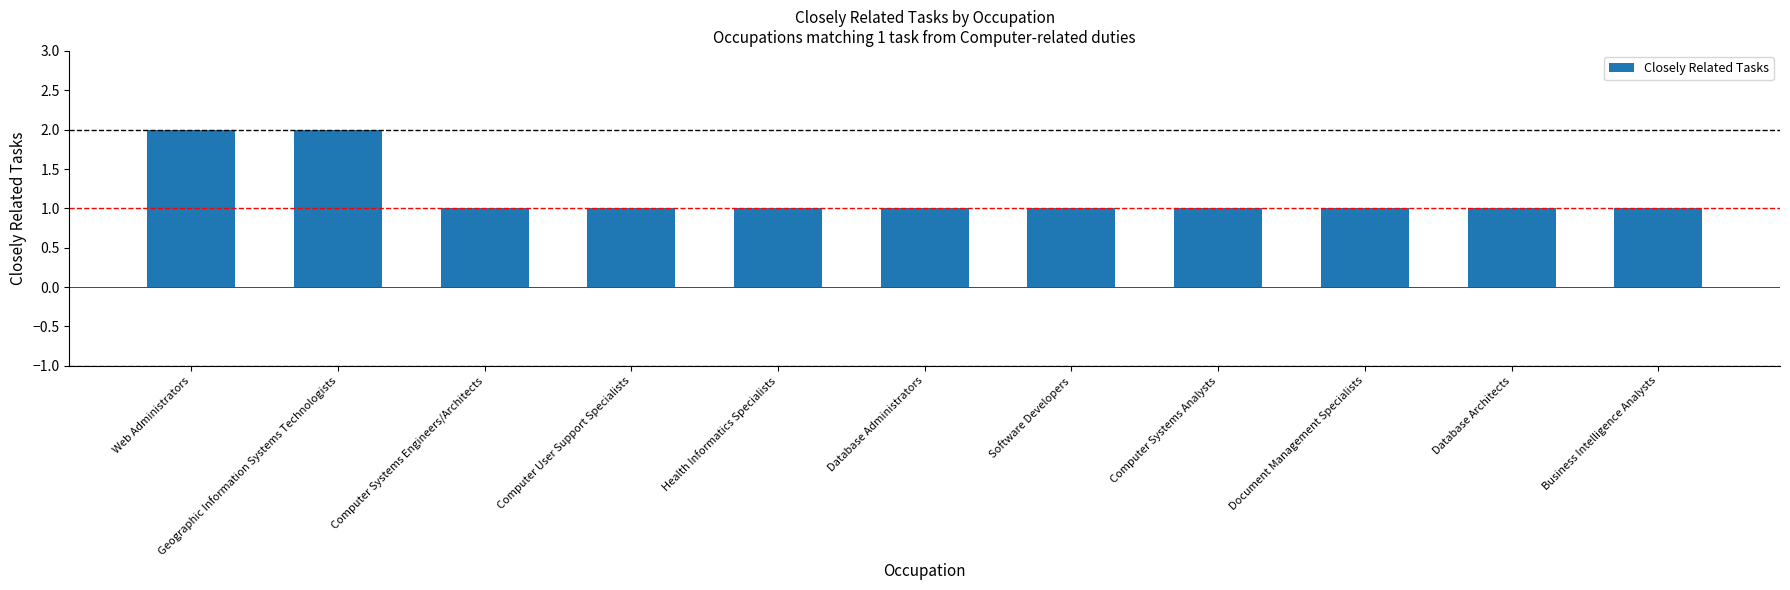

Reading left to right, list all the values displayed in this chart.

2	2	1	1	1	1	1	1	1	1	1